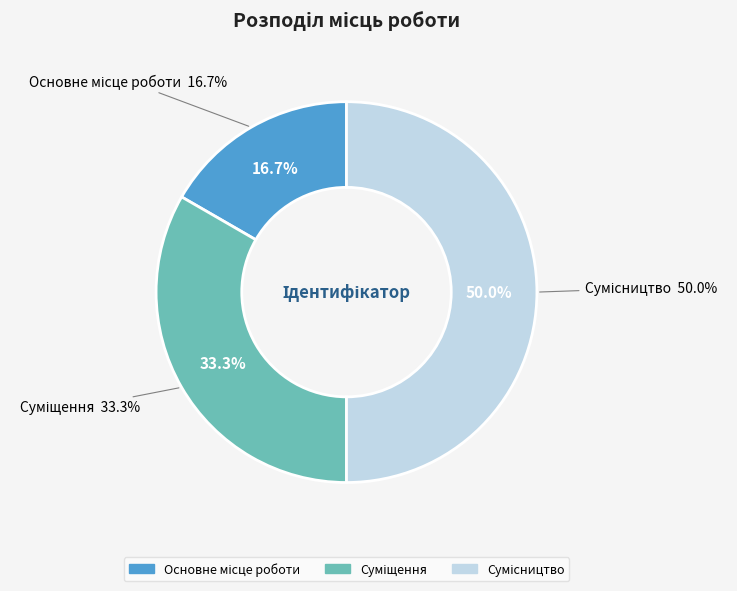

What portion of the pie excludes Сумісництво?

50.0%